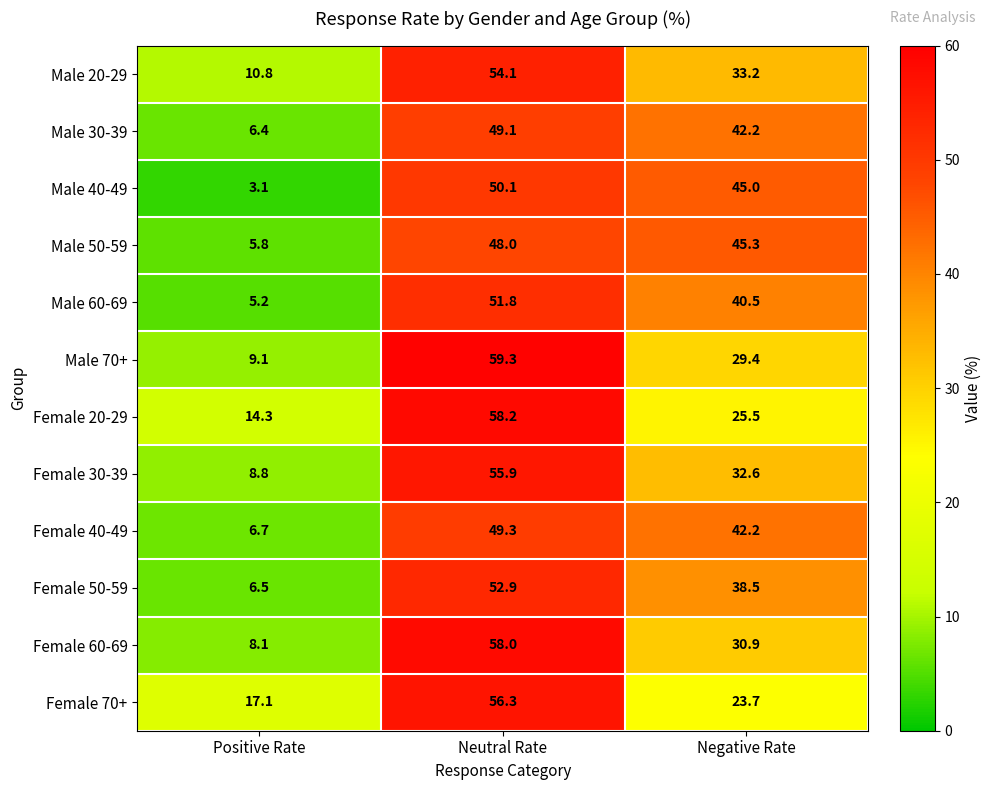

At which label does Male 60-69 reach its peak?

Neutral Rate